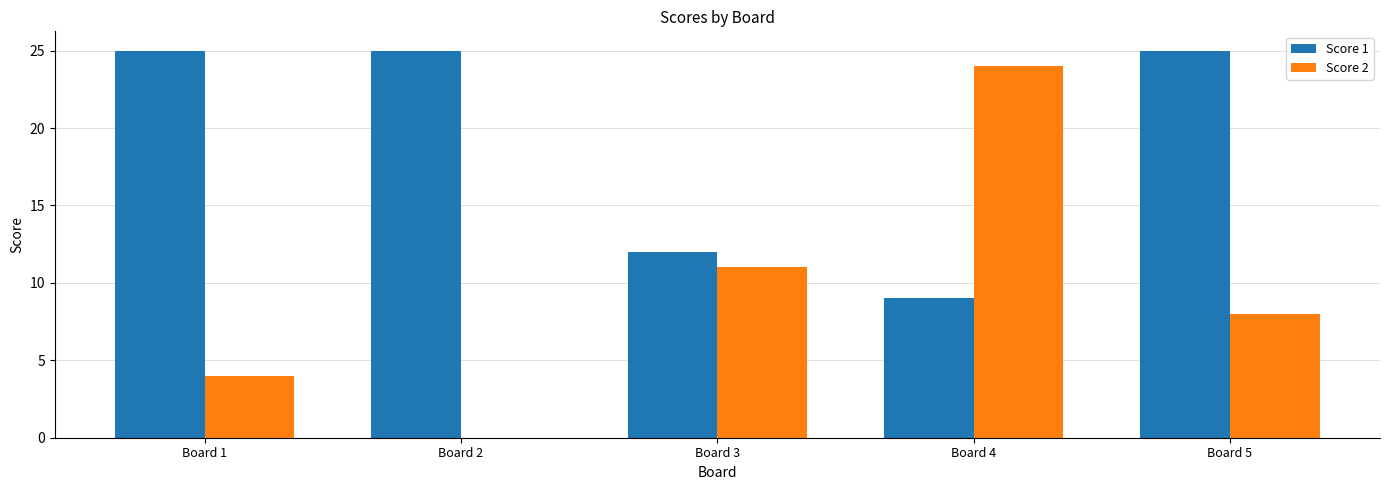

What is the difference between the Score 2 values at Board 5 and Board 4?

16